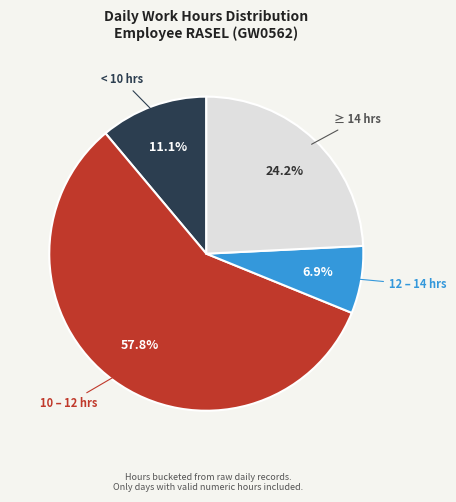

Is there any slice that represents more than half of the pie?

Yes